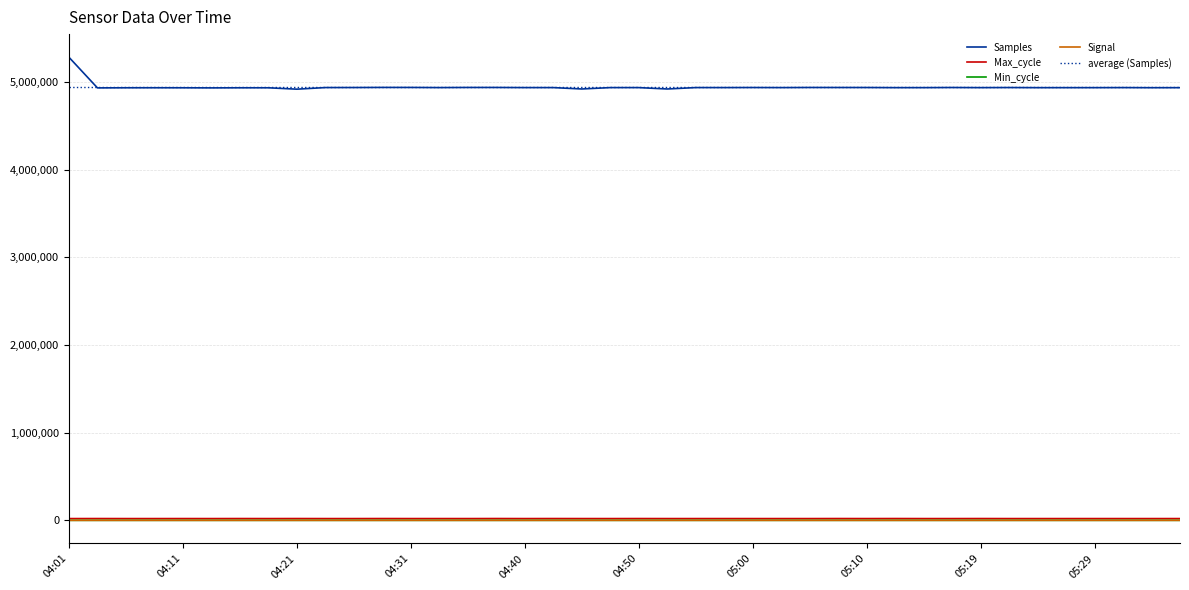

What are all the series names shown in the legend?

Samples, Max_cycle, Min_cycle, Signal